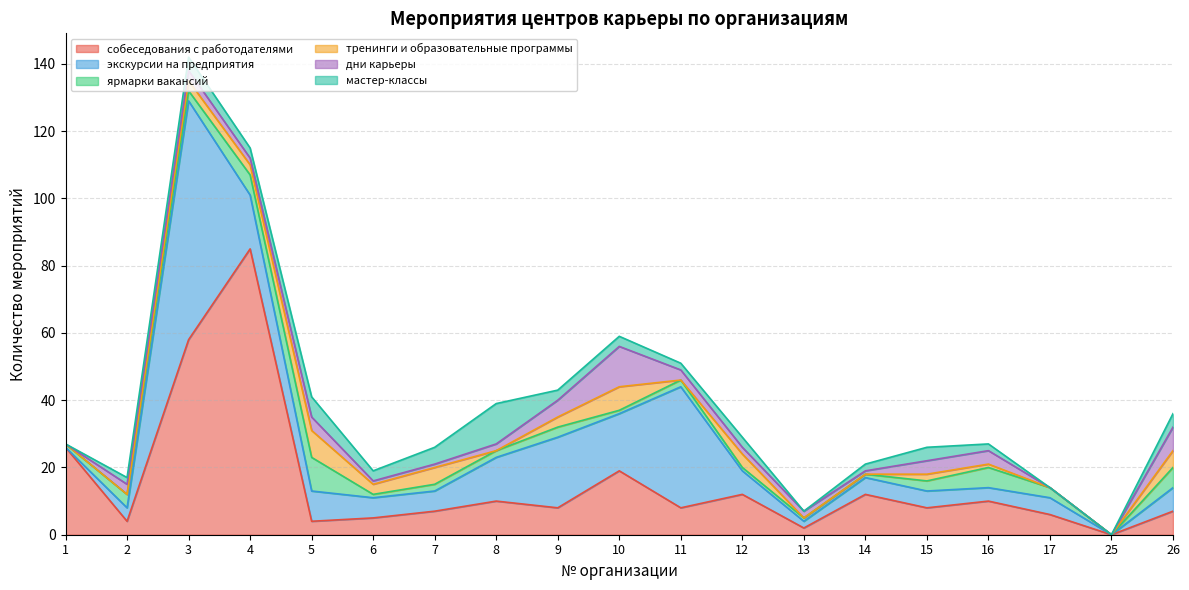

True or false: экскурсии на предприятия and тренинги и образовательные программы cross at least once.

False